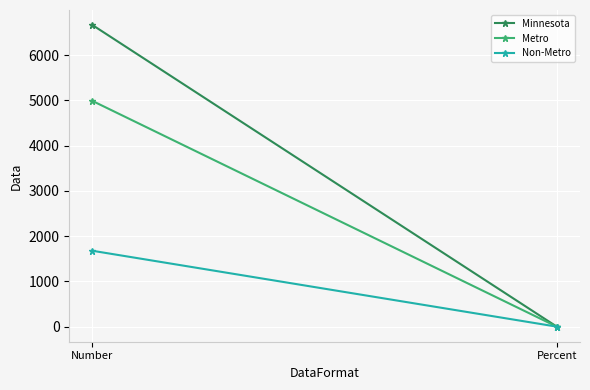

Rank the series at Number from lowest to highest value.

Non-Metro, Metro, Minnesota